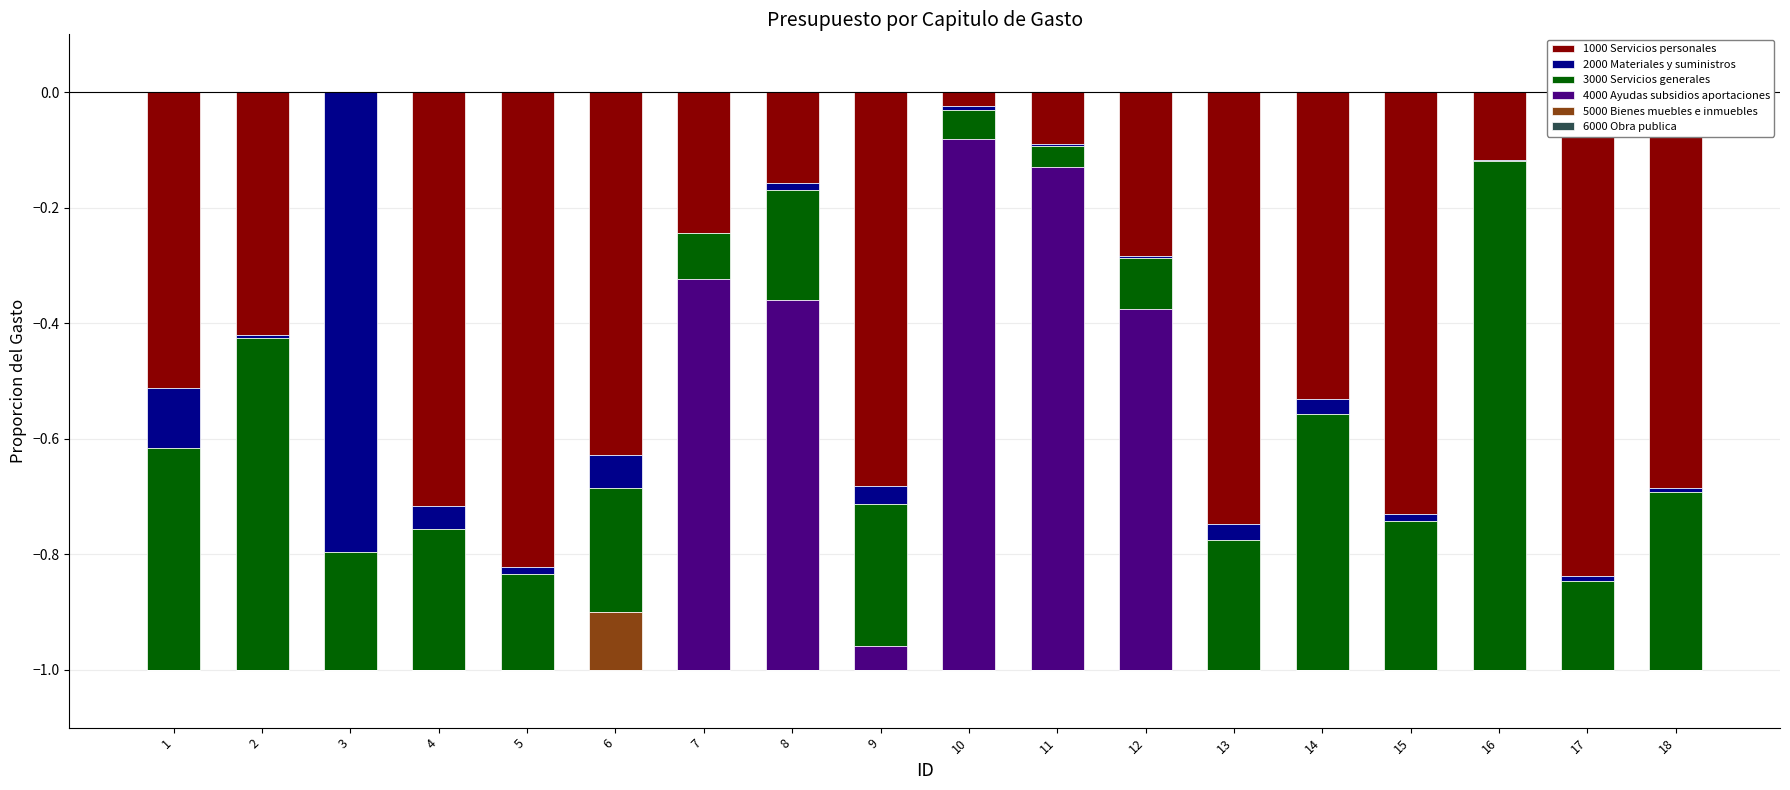

The 6000 Obra publica series shows 0.0 at 7. True or false?

True